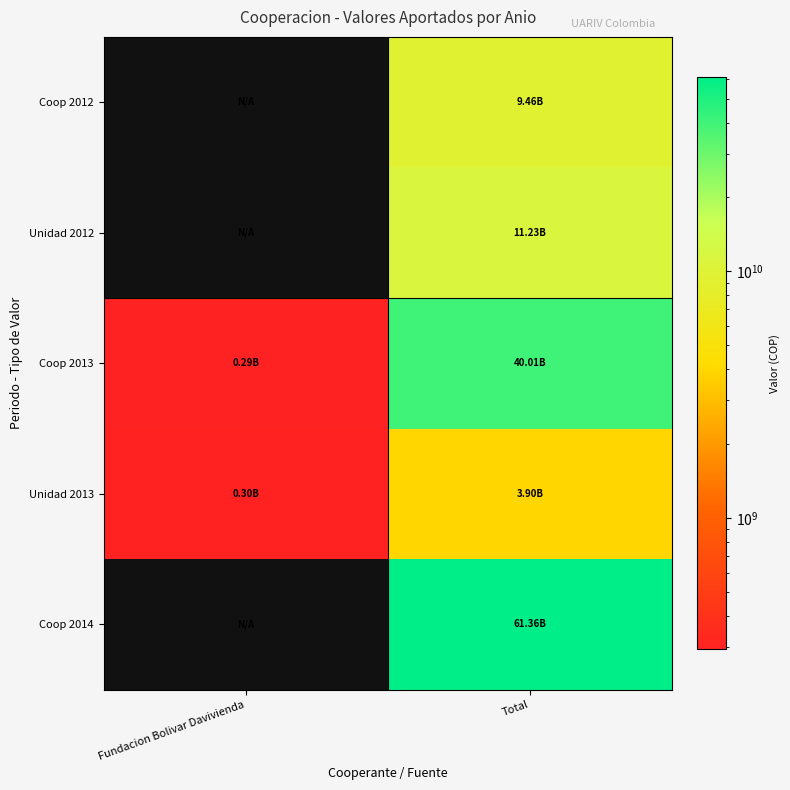

Which category has the lowest value across all series?

Fundacion Bolivar Davivienda